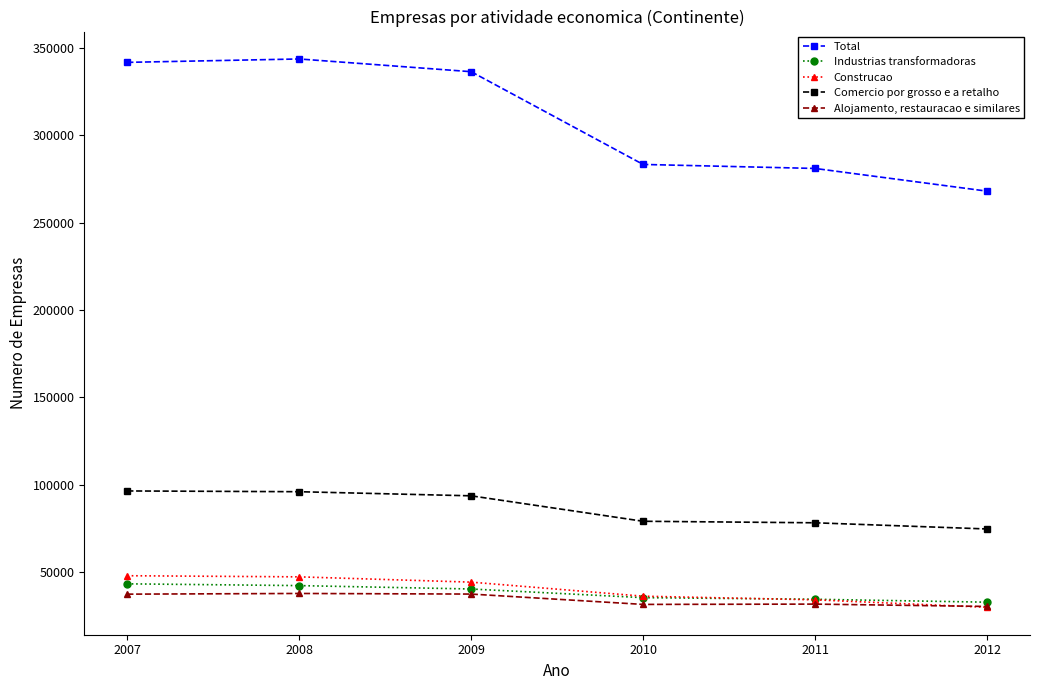

Is it true that Industrias transformadoras equals 26118 at 2009?

False